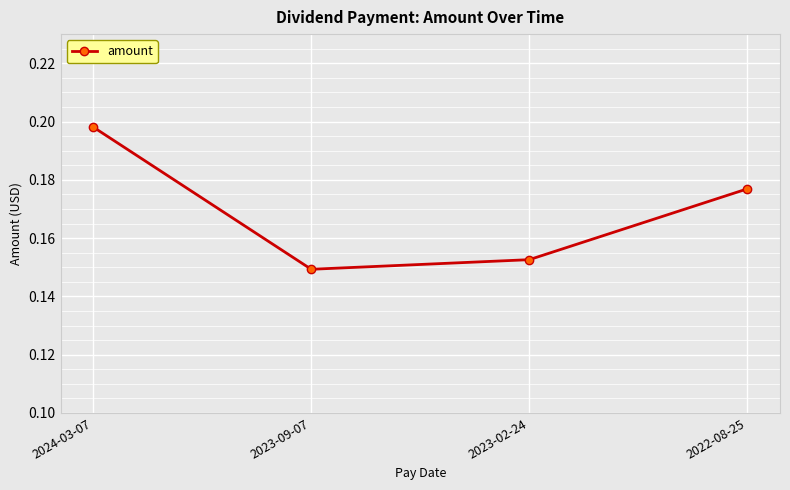

How many points are lower than both their immediate neighbors (excluding endpoints)?

1